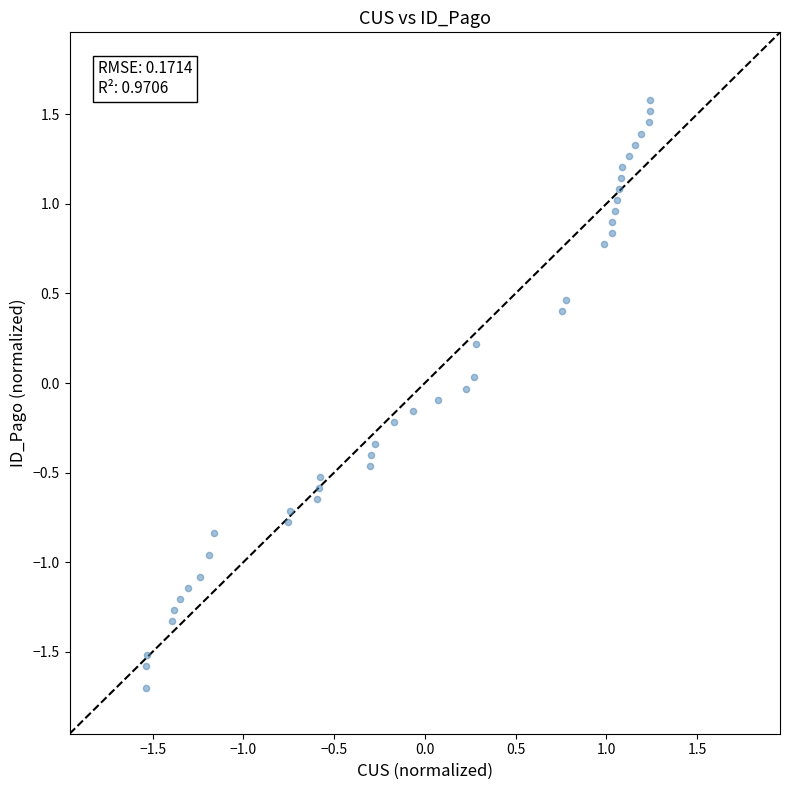

What is the range of Y values (max minus min)?

3.3